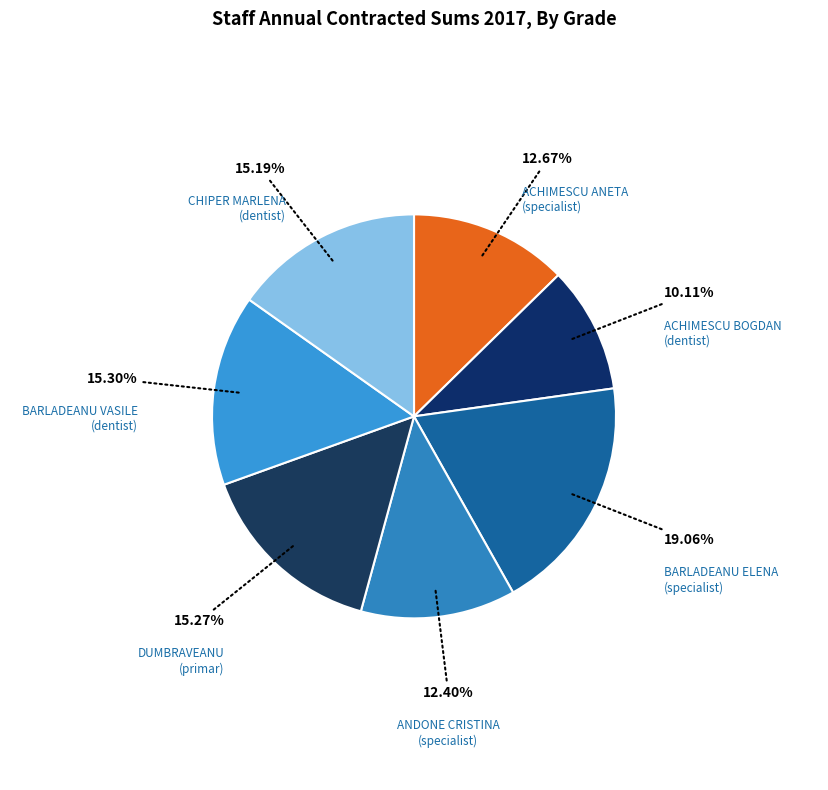

How many segments does this pie chart have?

7